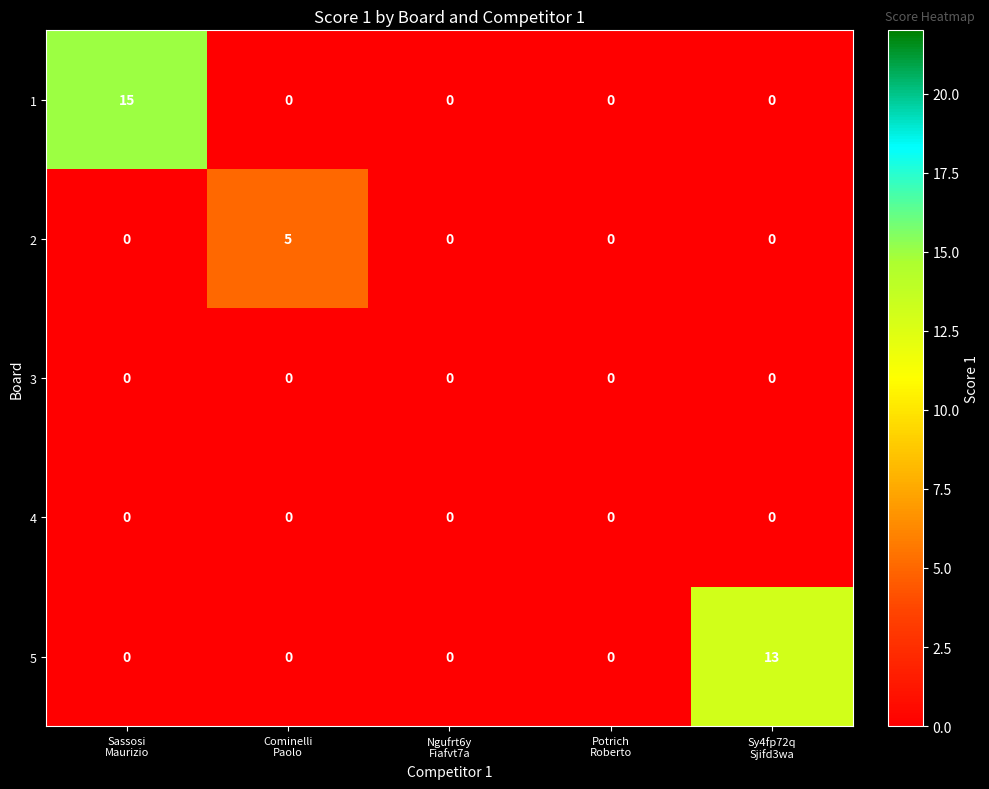

At how many categories does at least one series exceed 4?

3